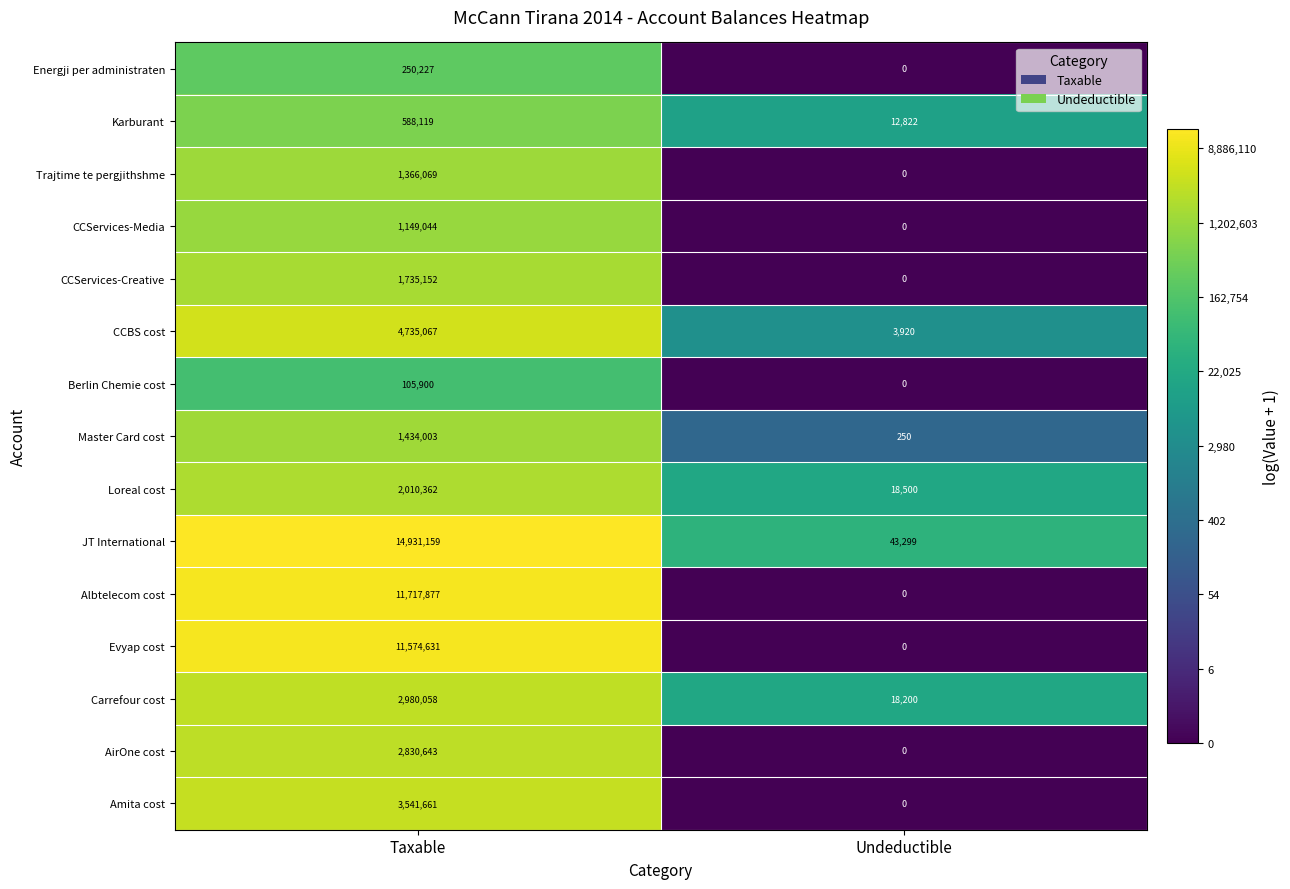

What value does the Carrefour cost series have at Undeductible?

18200